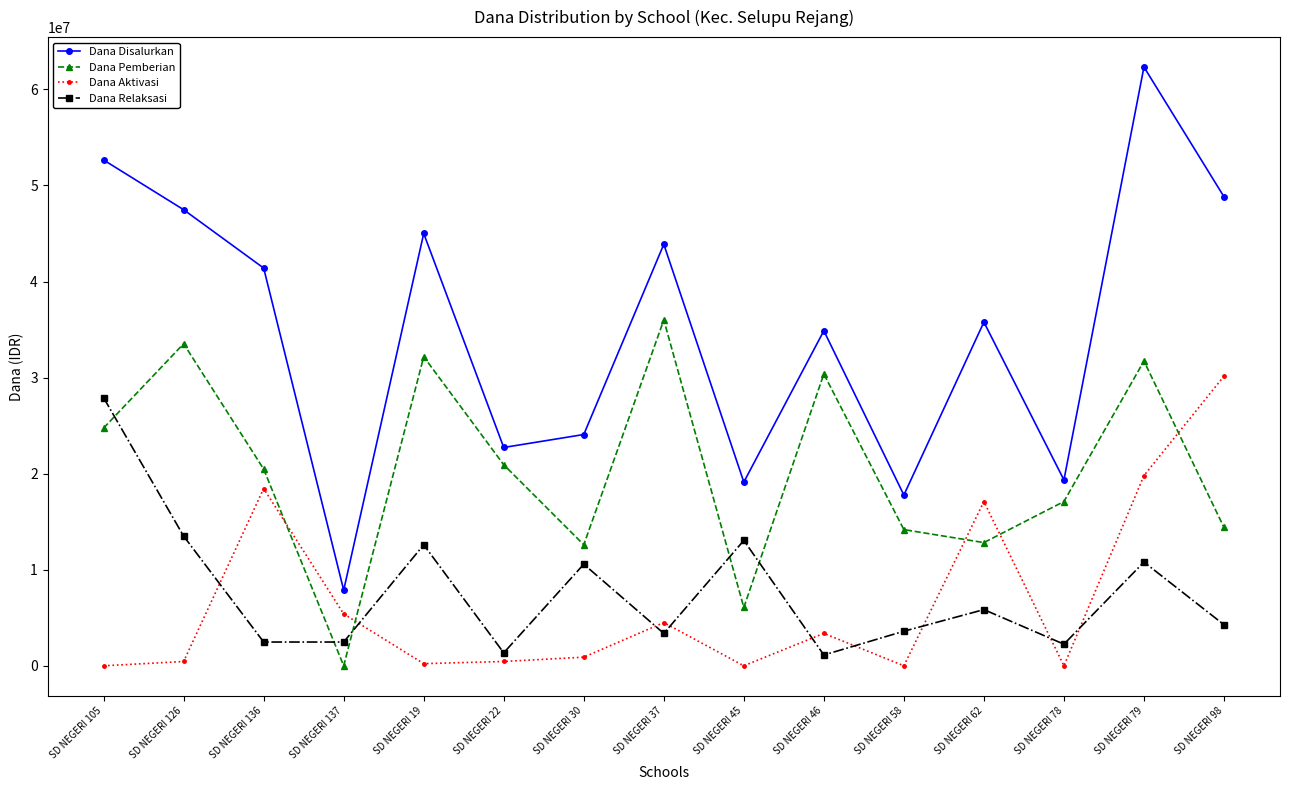

What is the difference between the maximum and minimum values in the Dana Relaksasi series?

26775000